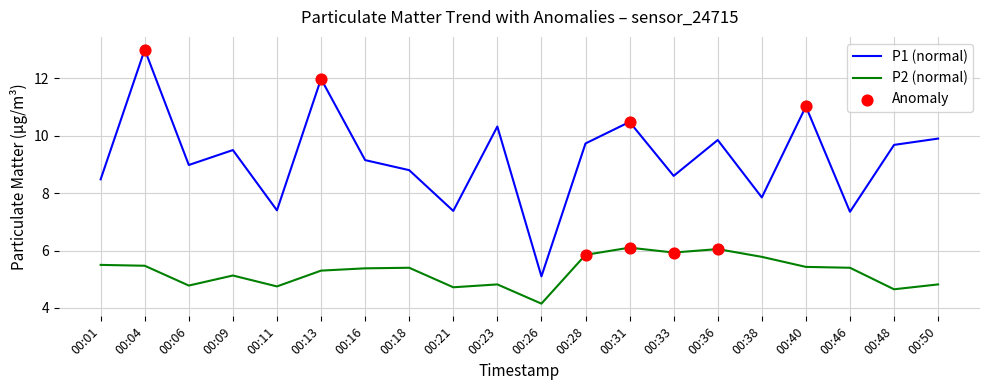

What is the spread (max minus min) of values at 00:23?

5.5